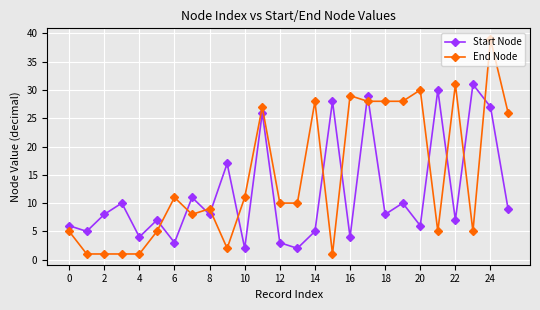

What are all the series names shown in the legend?

Start Node, End Node